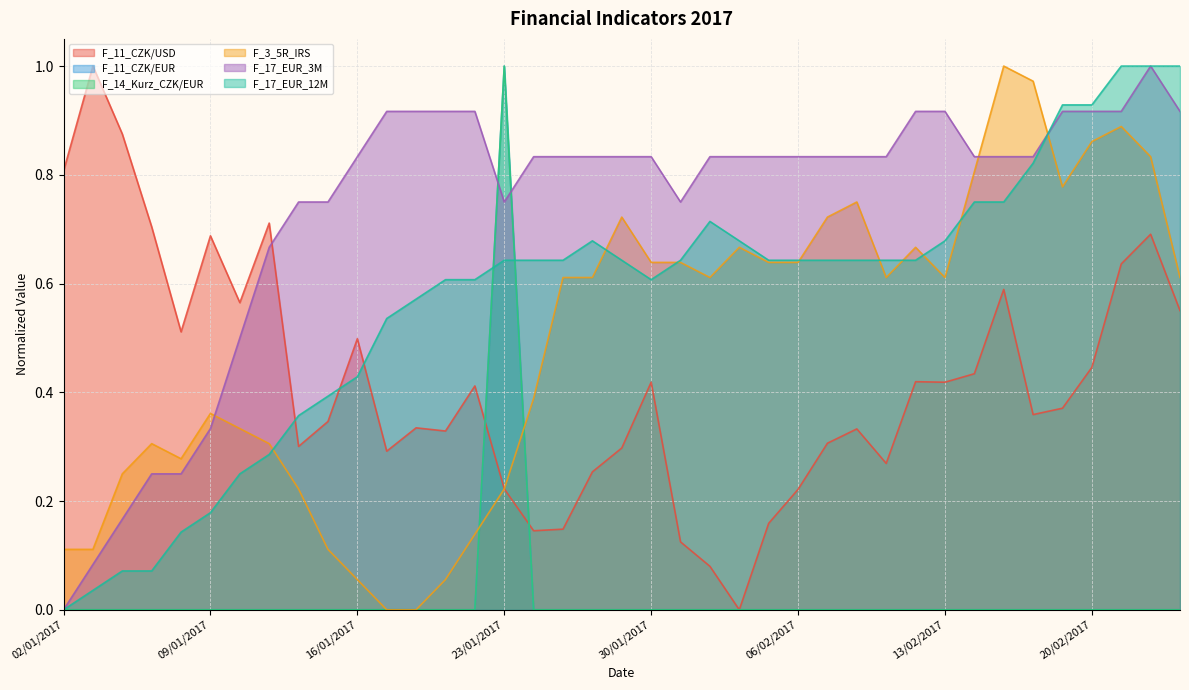

The F_3_5R_IRS series shows 1.0 at 15/02/2017. True or false?

True